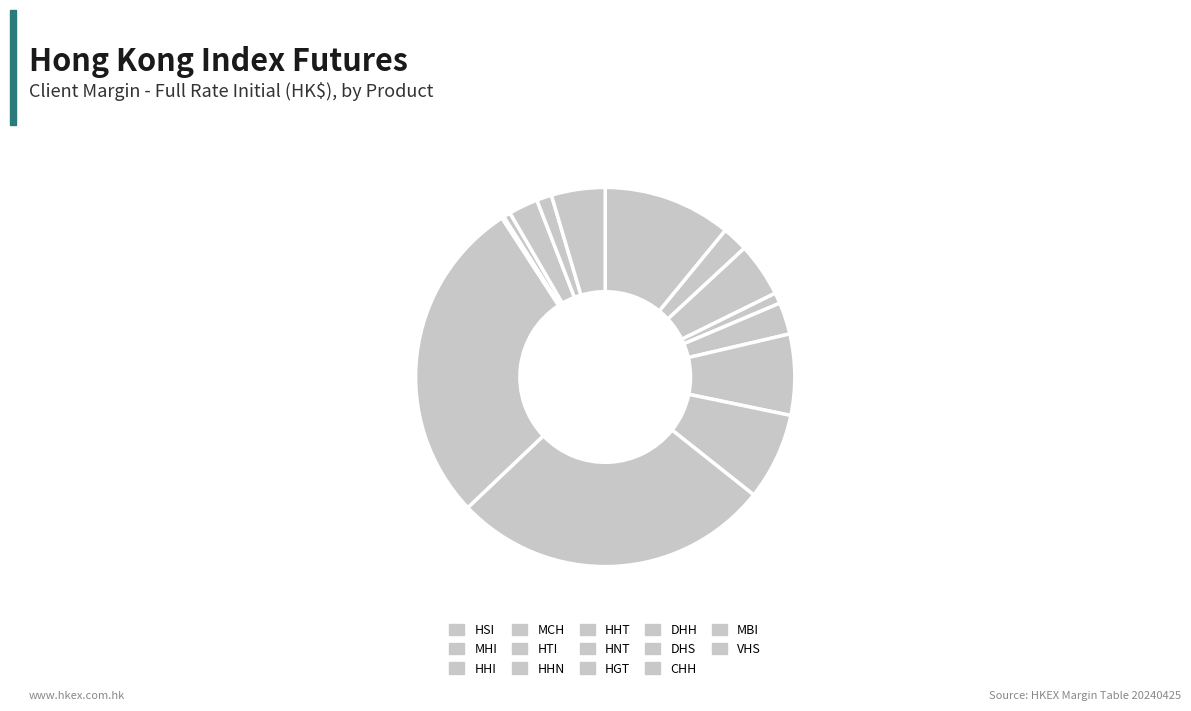

Between DHH and MCH, which is larger?

MCH